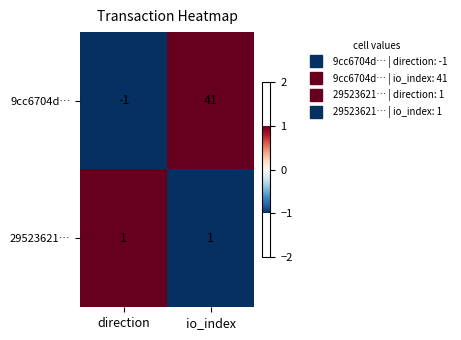

Which category has the highest value in the 9cc6704d… series?

io_index